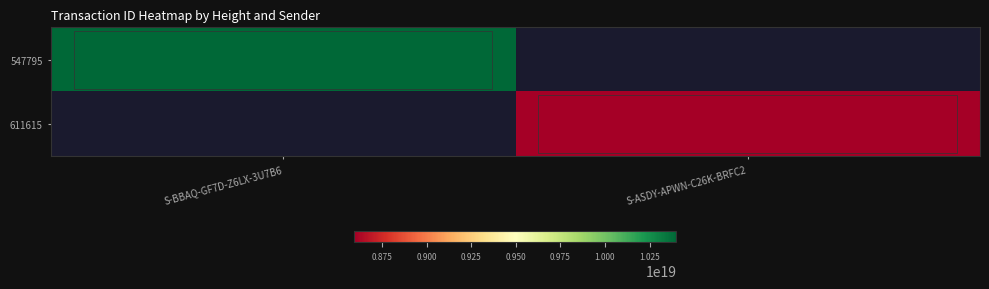

Which series has the largest total across all categories?

547795